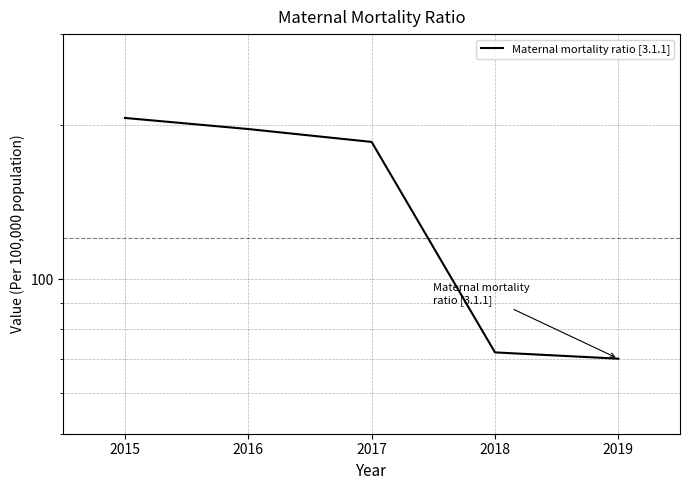

List the labels in order of value, smallest first.

2019, 2018, 2017, 2016, 2015